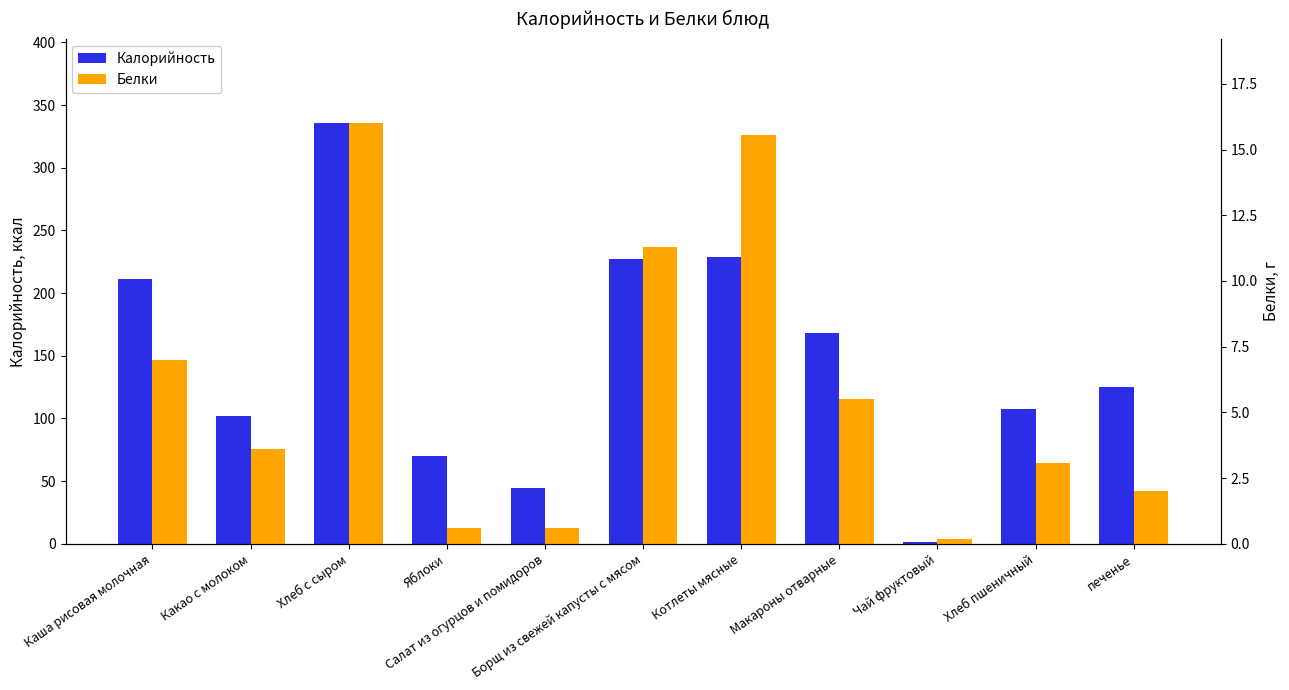

True or false: Белки has a value of 5.5 at Макароны отварные.

True